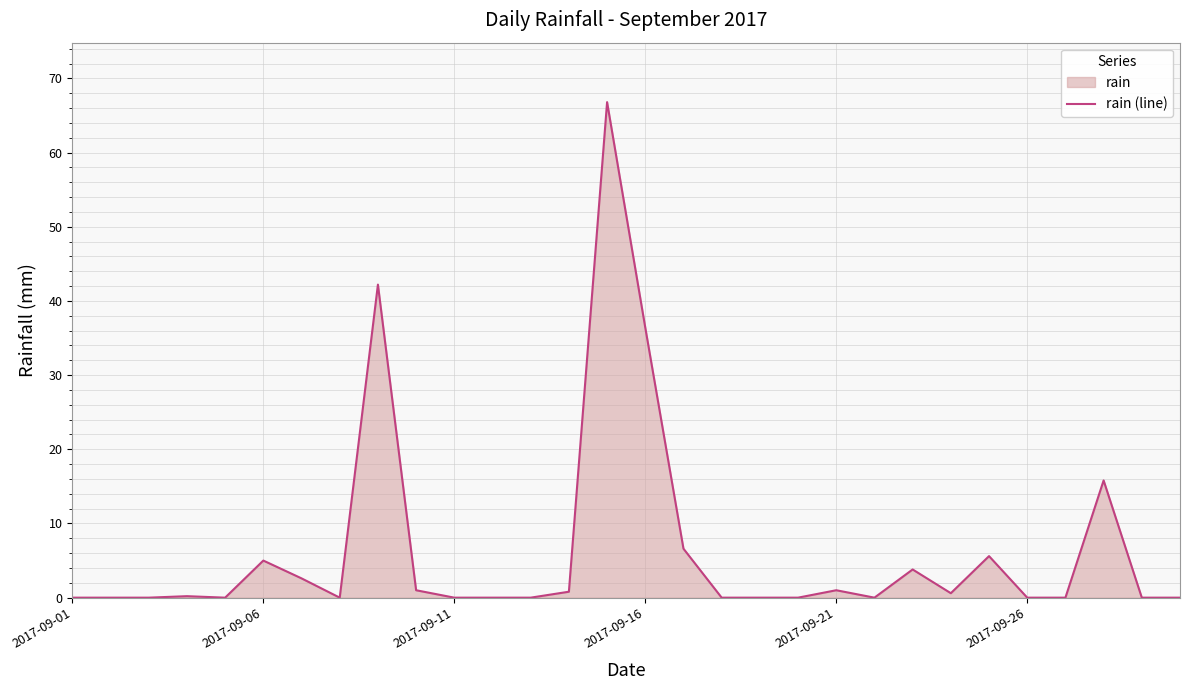

True or false: there are more than 0 points higher than both neighbors.

True